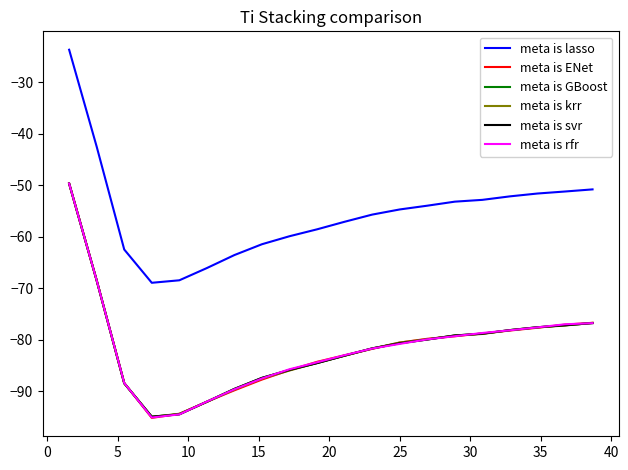

True or false: meta is GBoost and meta is lasso cross at least once.

False